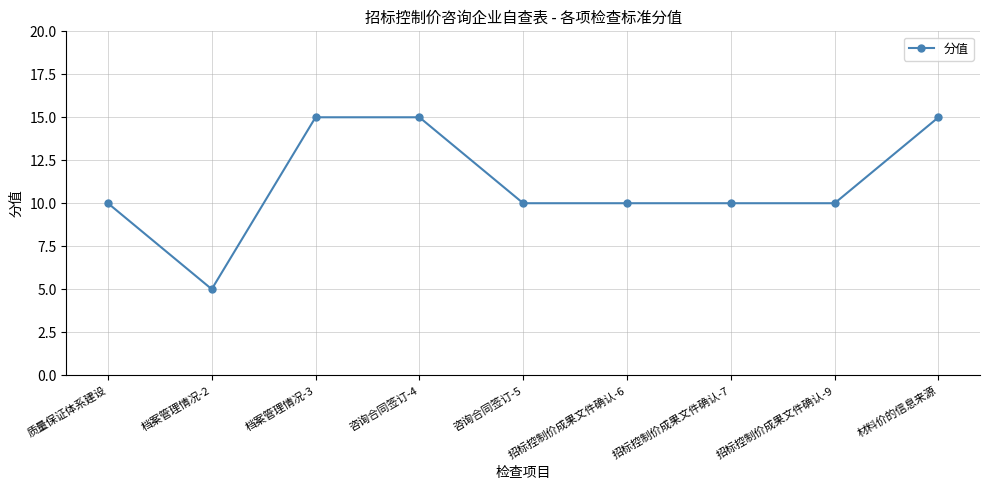

Is it true that the value at 咨询合同签订-4 is 15?

True